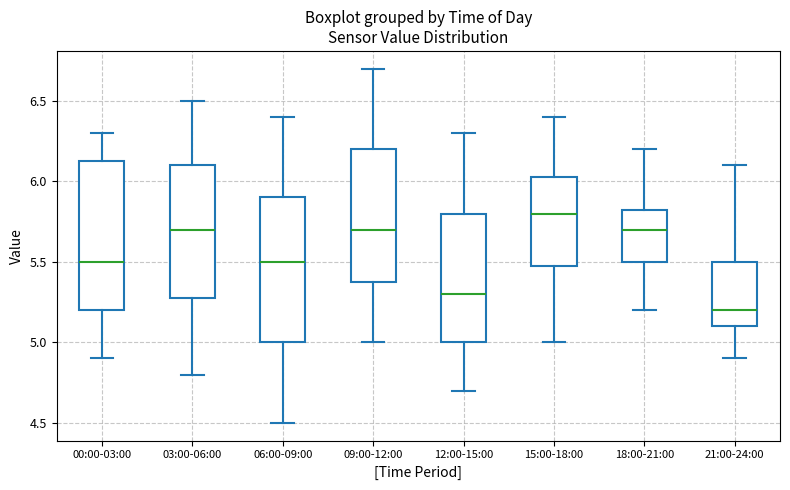

Which box's median line is the highest?

15:00-18:00